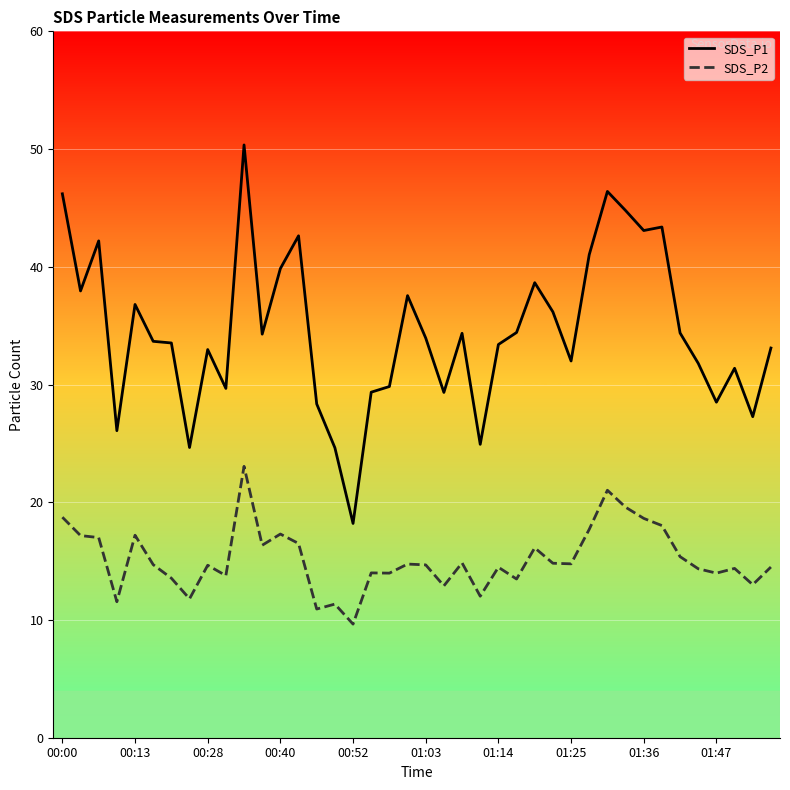

True or false: SDS_P1 and SDS_P2 cross at least once.

False